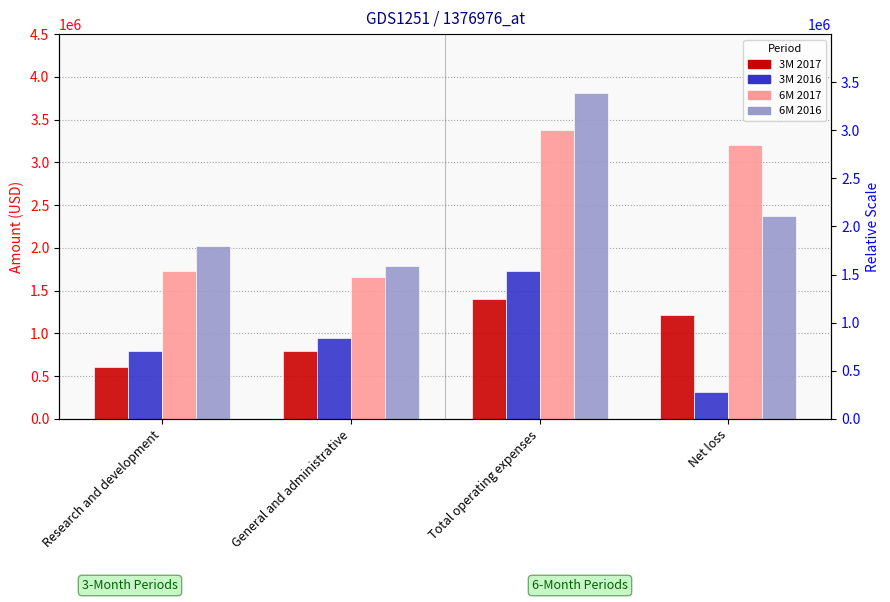

True or false: 6M 2017 has a value of 1656543 at General and administrative.

True